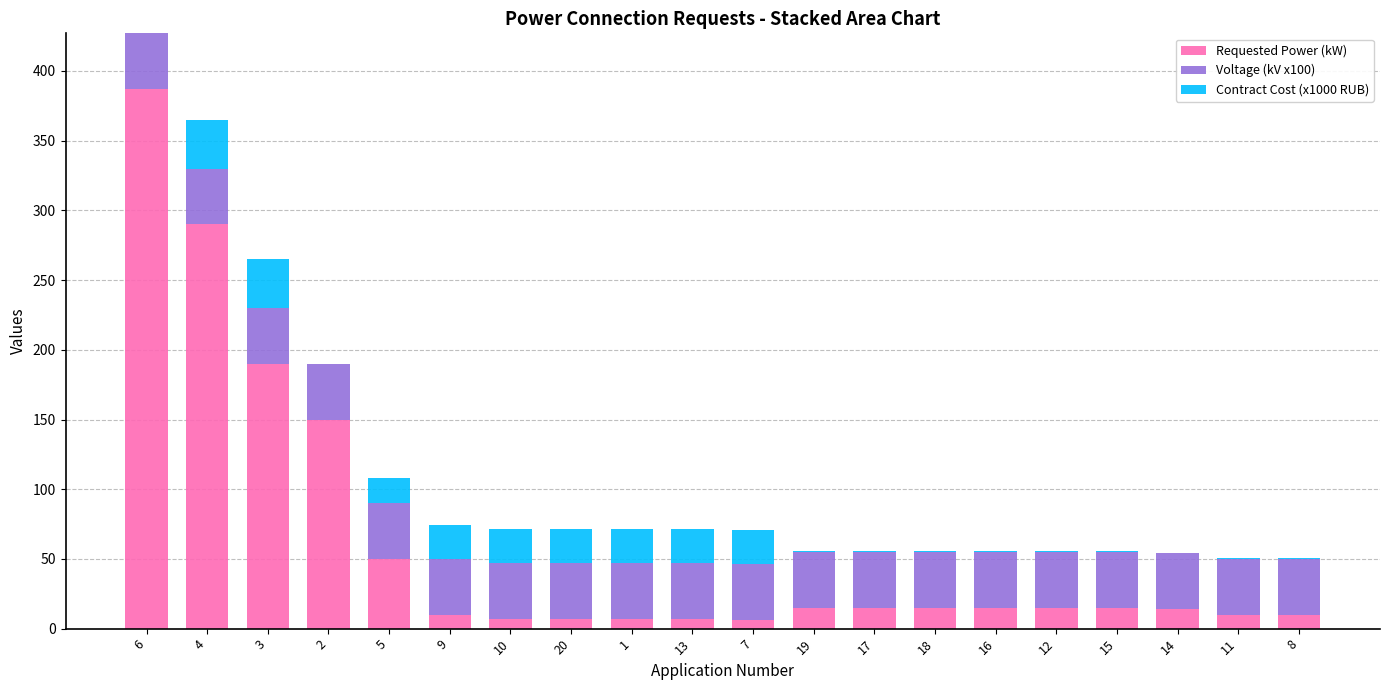

The value of Requested Power (kW) at 12 is 15.0. True or false?

True